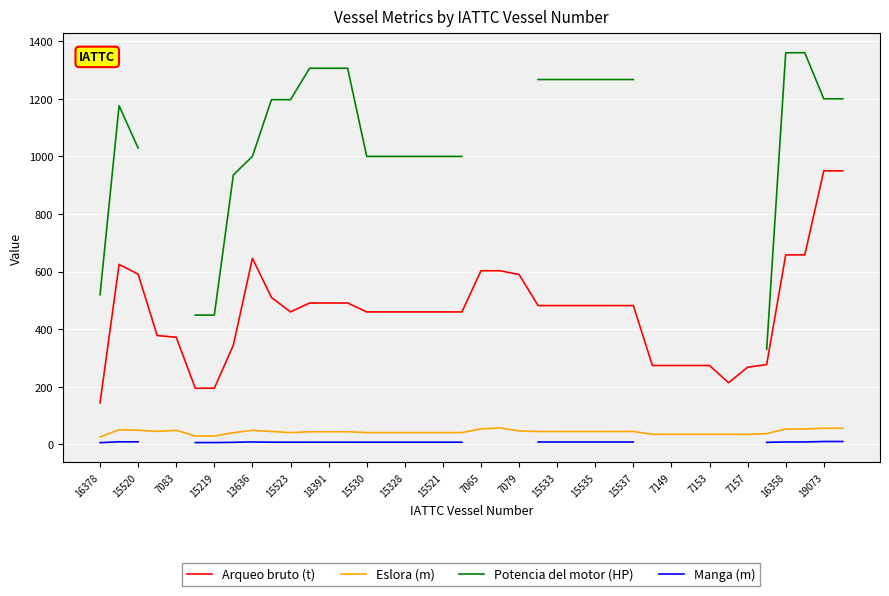

The Arqueo bruto (t) series shows 396.6 at 16358. True or false?

False